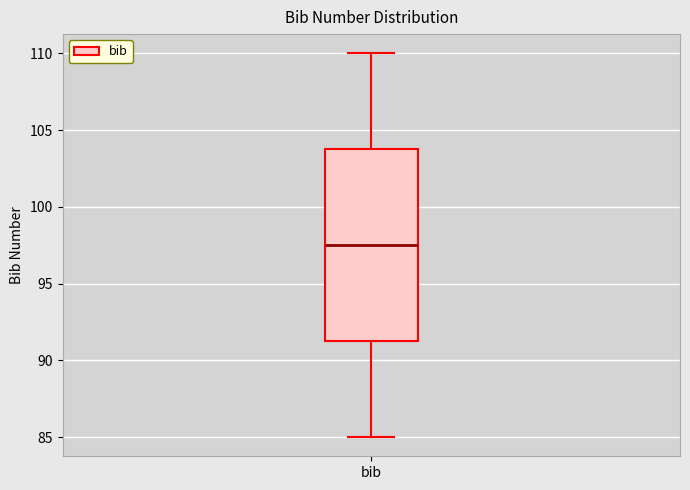

Read this box plot against the y-axis: the position of the median line, the range covered by the box, and the ends of both whiskers. The values are not printed on the chart, so give them approximately, as read against the axis.

median 97.5, box 91.5 to 104.0, whiskers 85.0 to 110.0